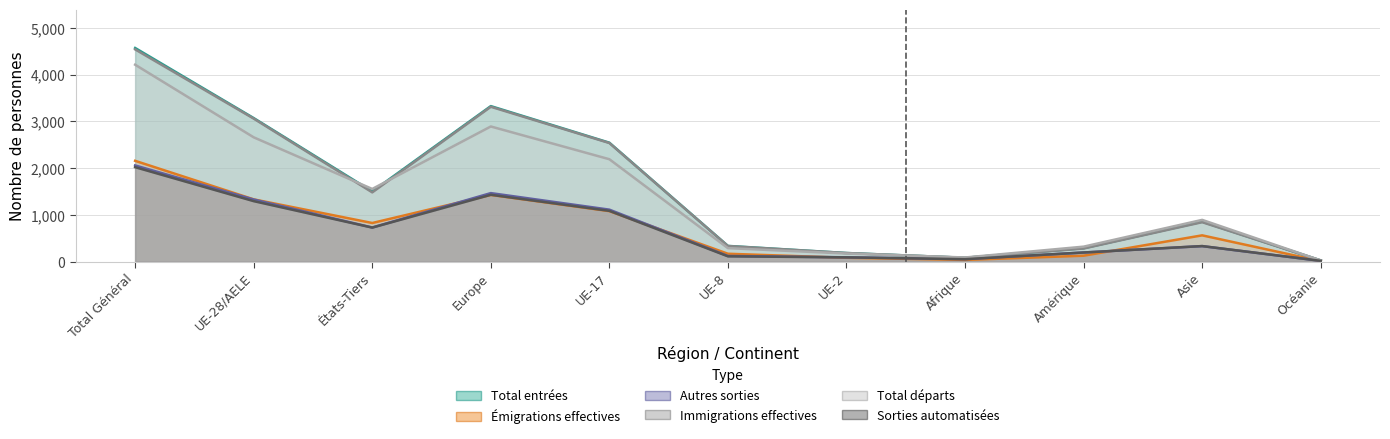

True or false: Sorties automatisées and Total entrées cross at least once.

False